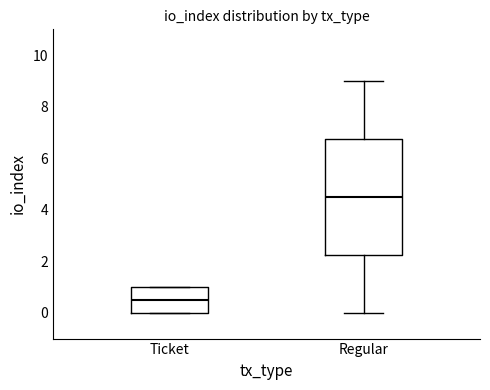

Reading left to right, transcribe this box plot: for each box, give where its median line is, the range the box spans, and where its two whiskers end, as read against the y-axis. The values are not printed on the chart, so give them approximately, as read against the axis.

Ticket: median 0.6, box 0.0 to 1.0, whiskers 0.0 to 1.0
Regular: median 4.6, box 2.2 to 6.8, whiskers 0.0 to 9.0